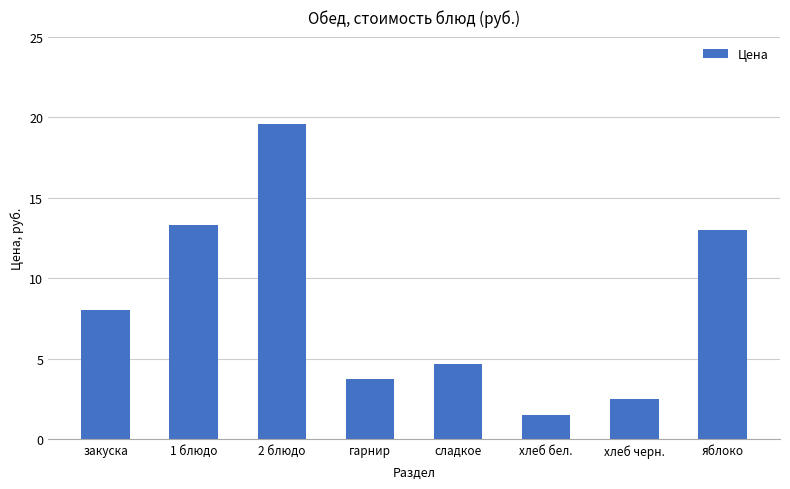

What is the change in value from гарнир to сладкое?

+0.9